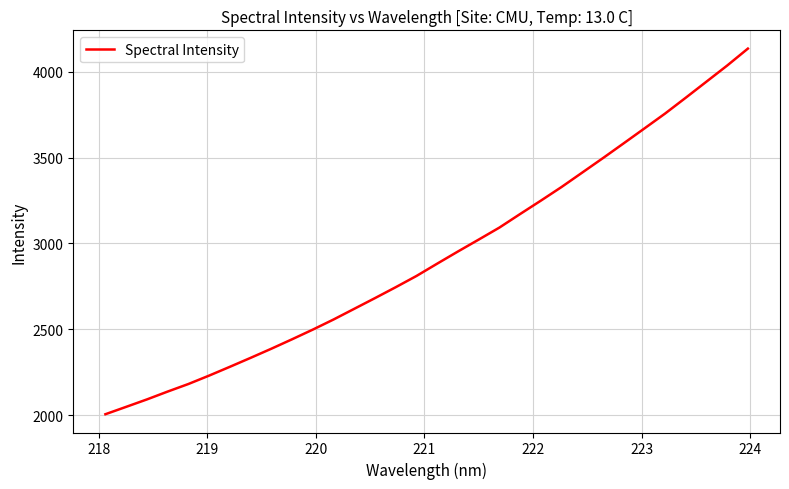

What is the difference between the maximum and minimum values?

2130.5